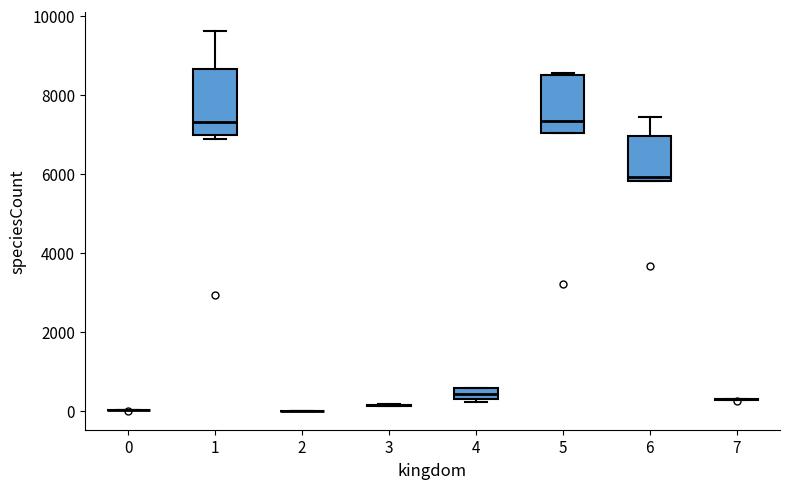

Where does the median line of the box at x = 4 sit on the y-axis? The values are not printed on the chart, so give them approximately, as read against the axis.

400